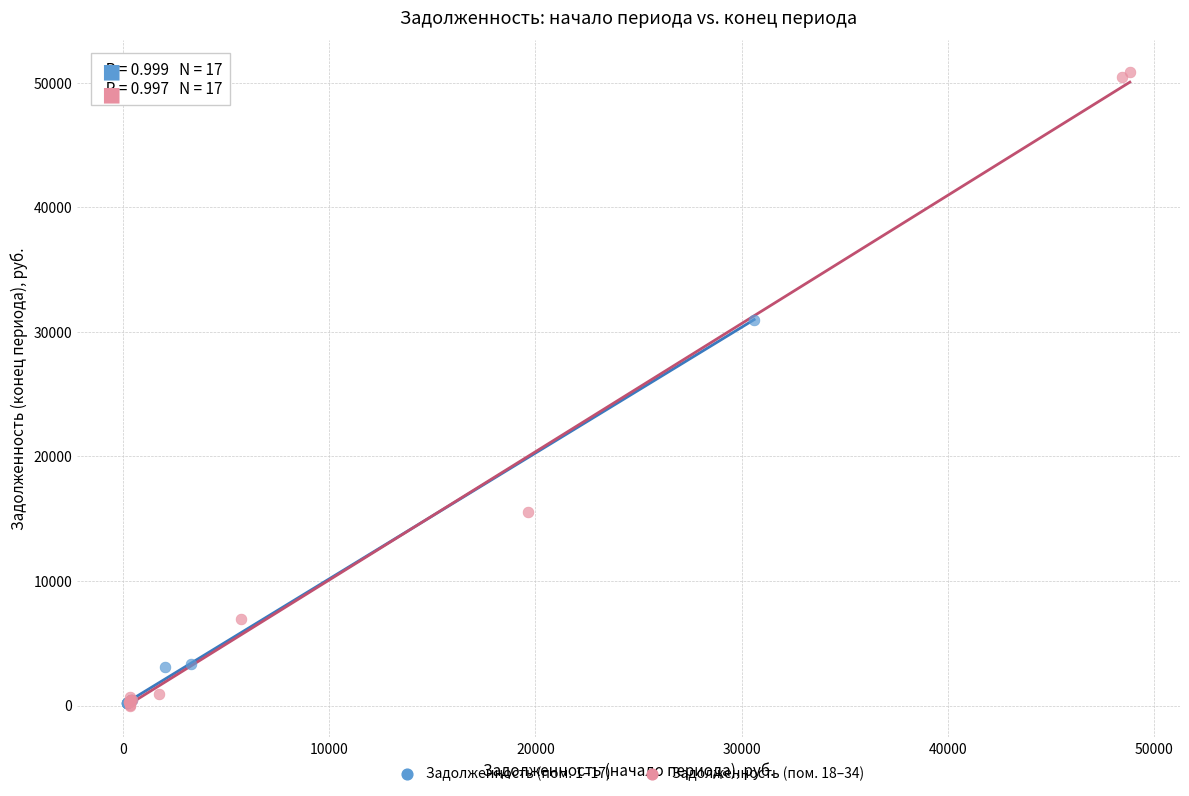

Which series has the widest spread of Y values?

Задолженность (пом. 18–34)